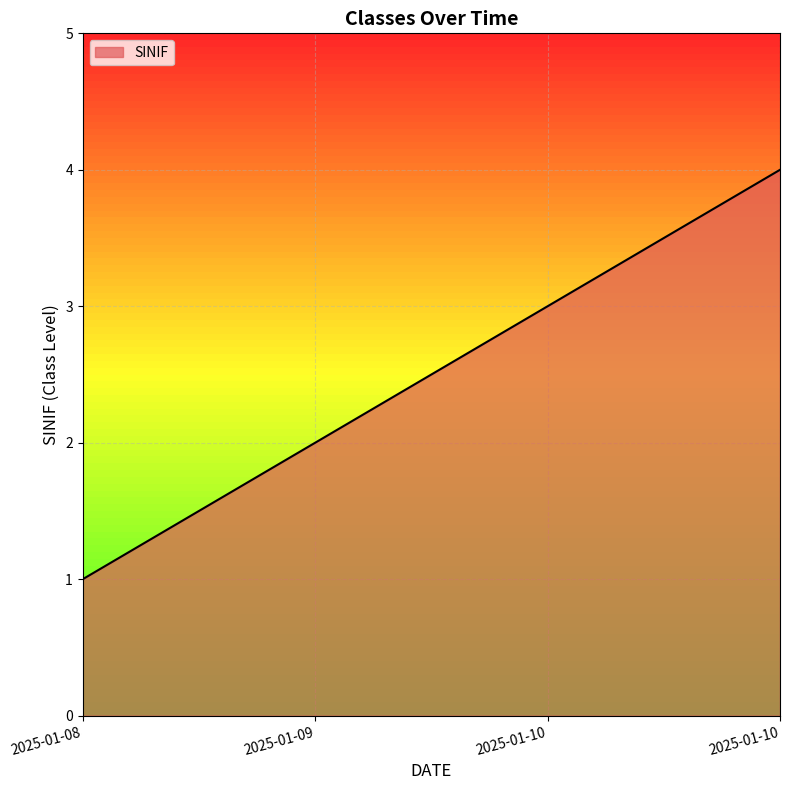

What is the minimum value shown in the chart?

1